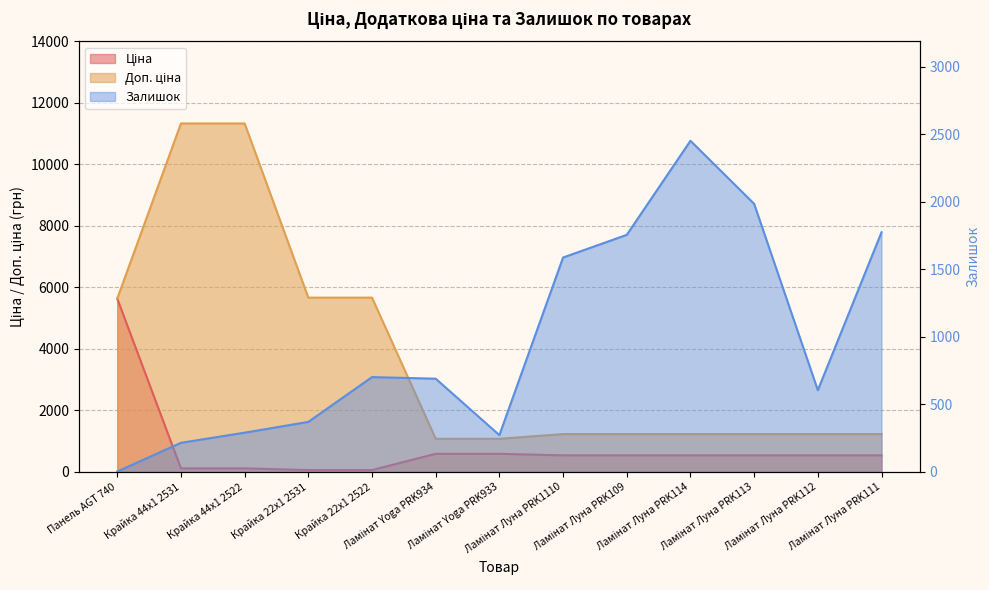

Does the chart display data point markers on the line(s)?

No